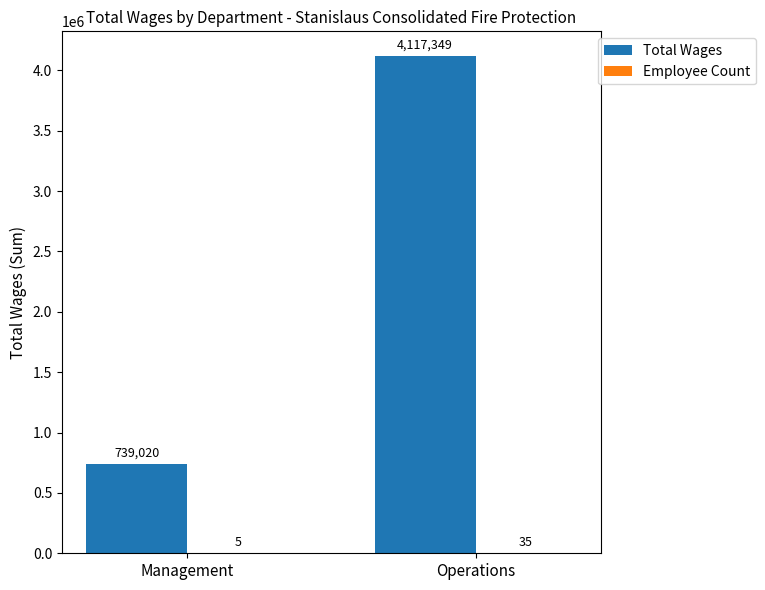

Read the Total Wages value at Management, to the nearest 50.

739000